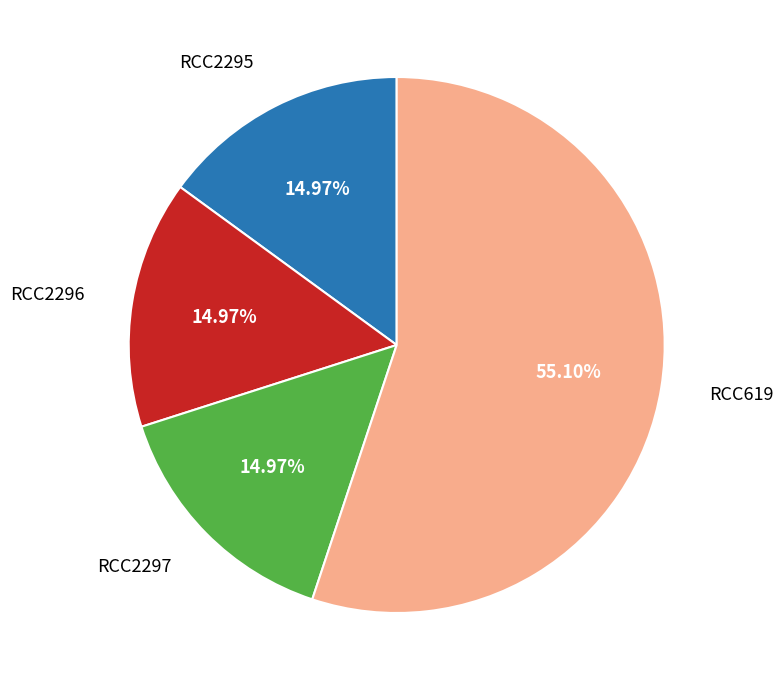

Does any single category account for the majority?

Yes